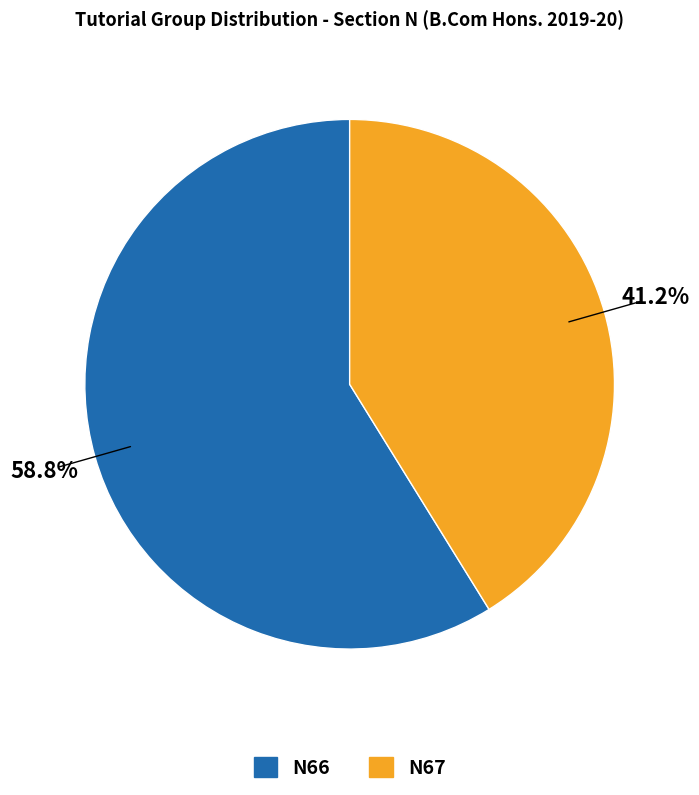

To the nearest percent, what percentage of the pie is N67?

41%